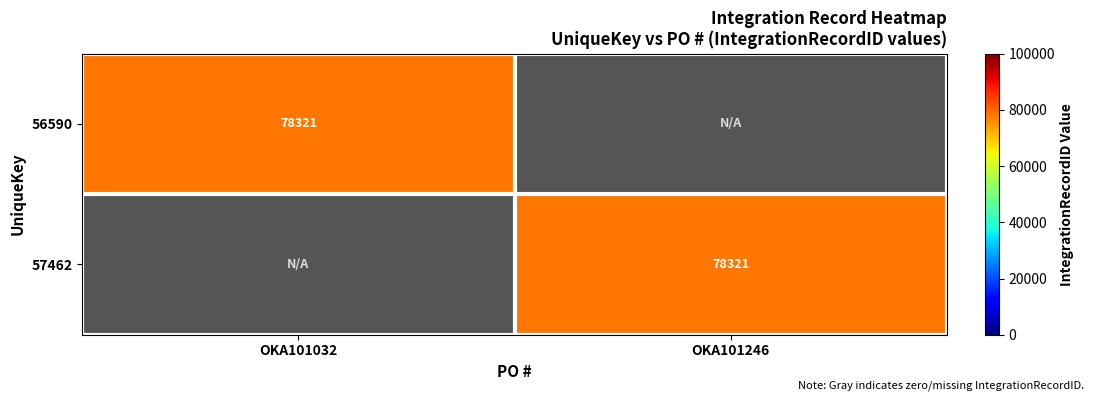

The 56590 series shows 0 at OKA101246. True or false?

True